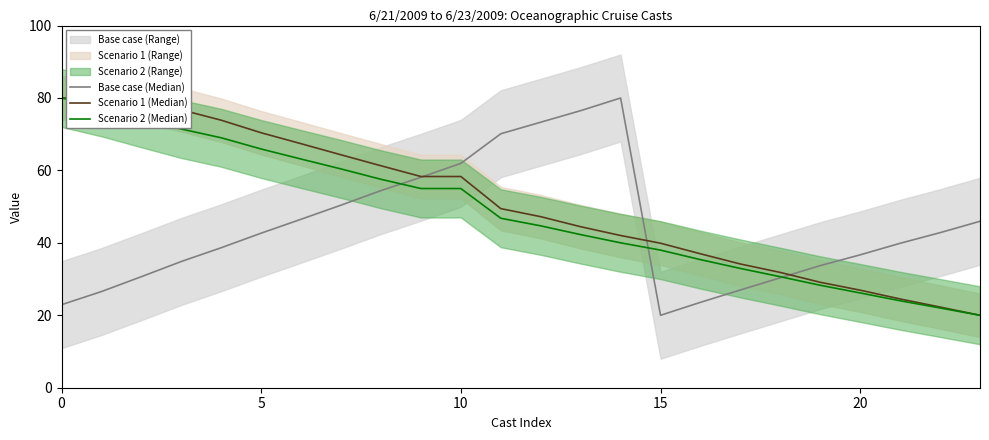

What is the maximum value for Scenario 2 (Median)?

80.0